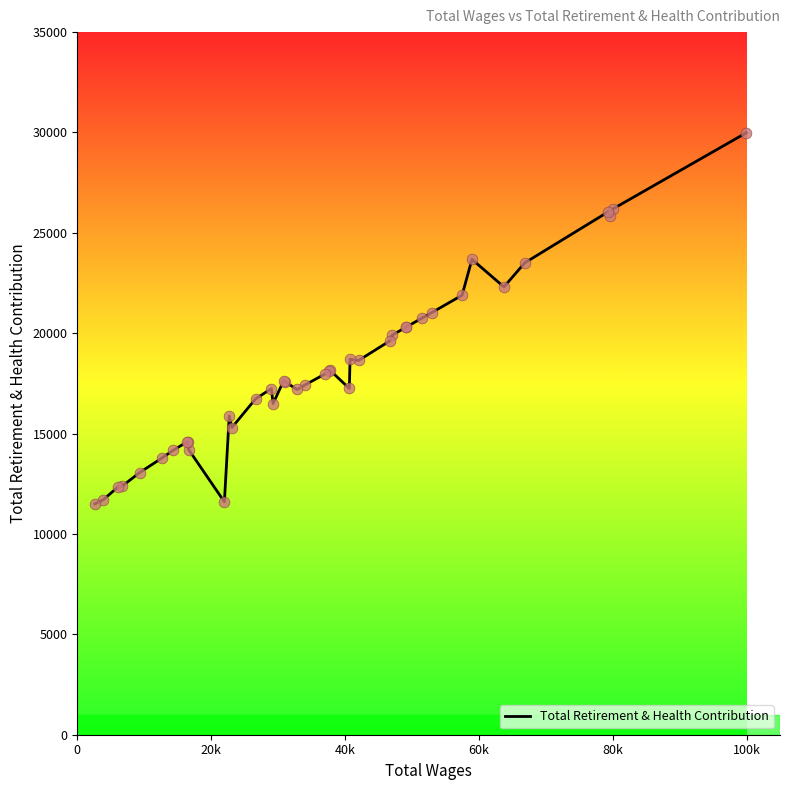

What is the difference between the maximum and minimum values?

18487